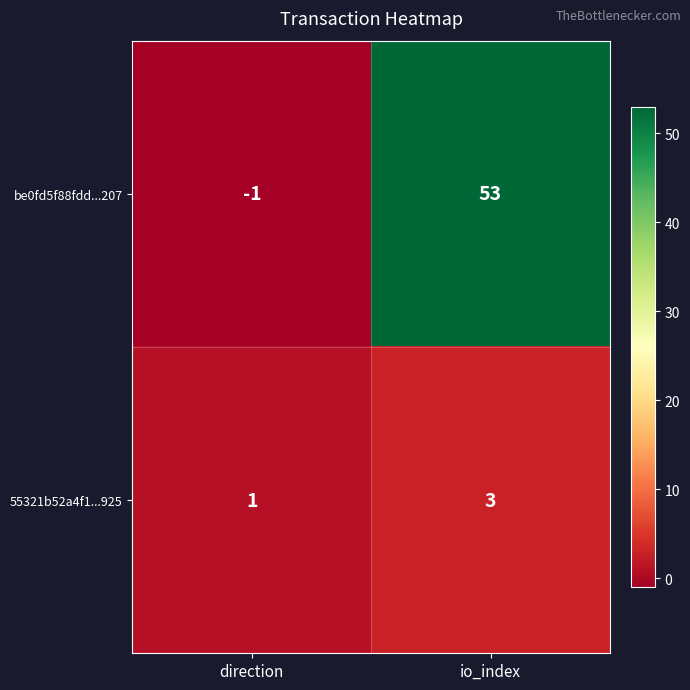

Rank the series at direction from highest to lowest value.

55321b52a4f1...925, be0fd5f88fdd...207